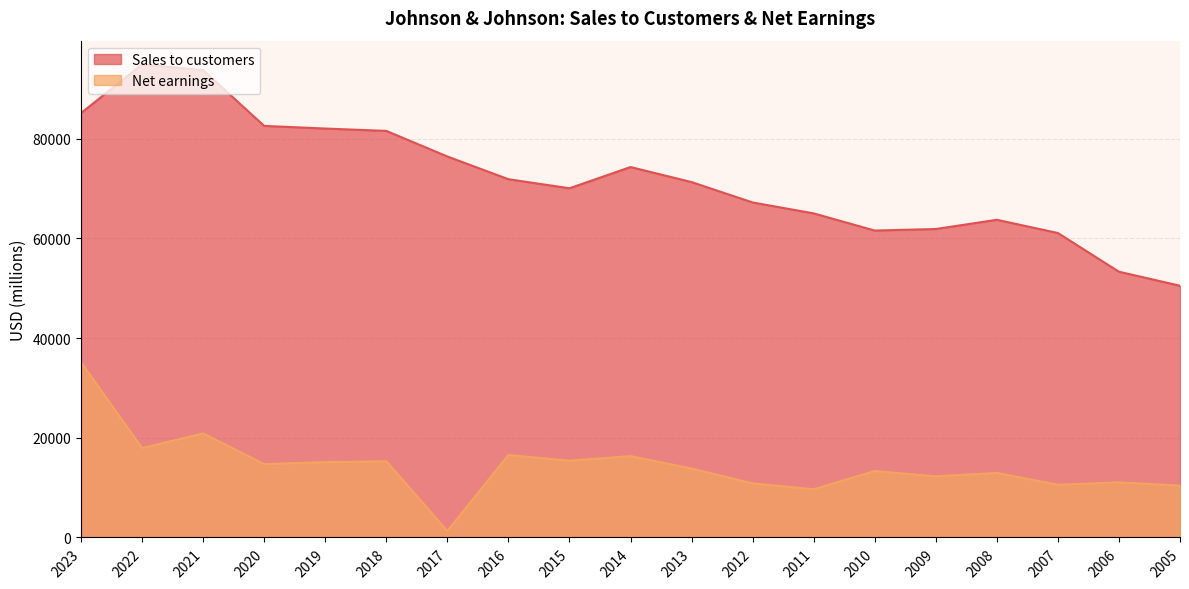

Which series changed the most between 2023 and 2005?

Sales to customers